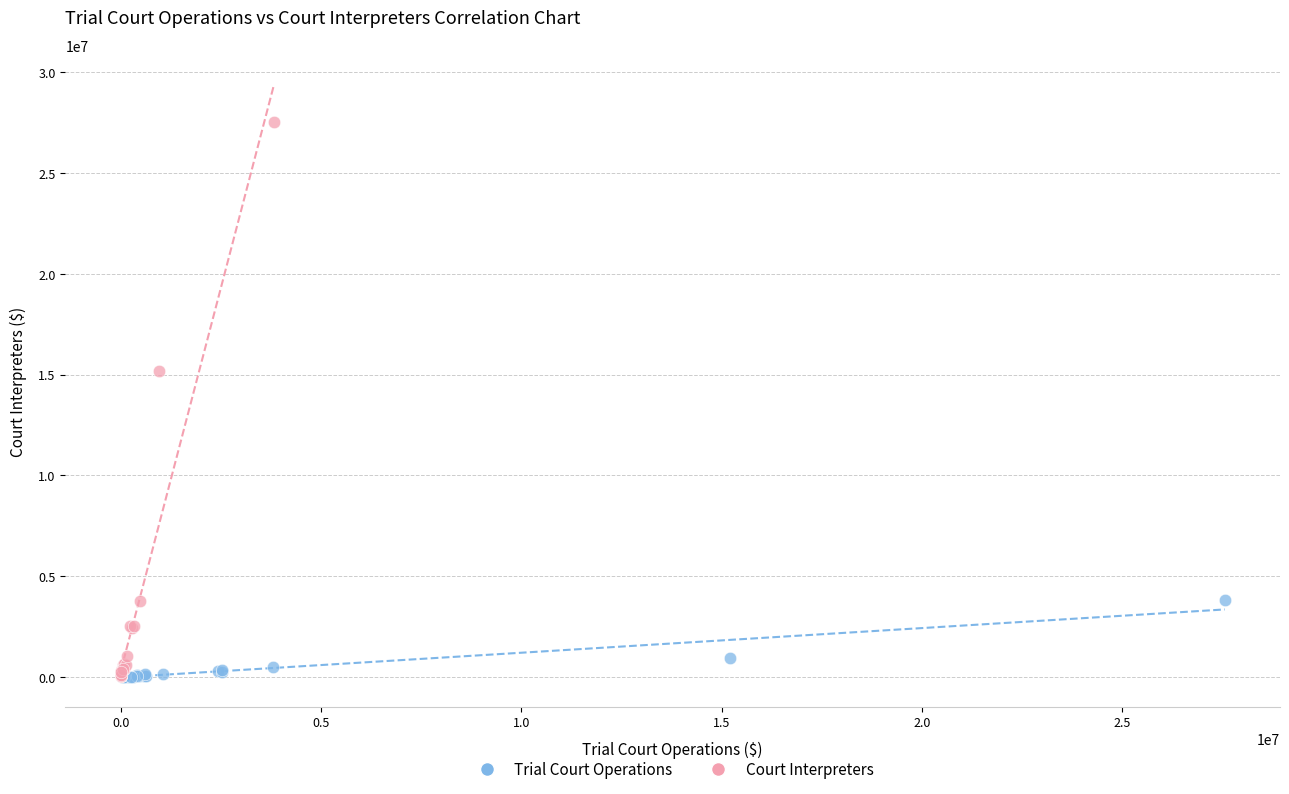

Which series has the largest Y range (max minus min)?

Court Interpreters